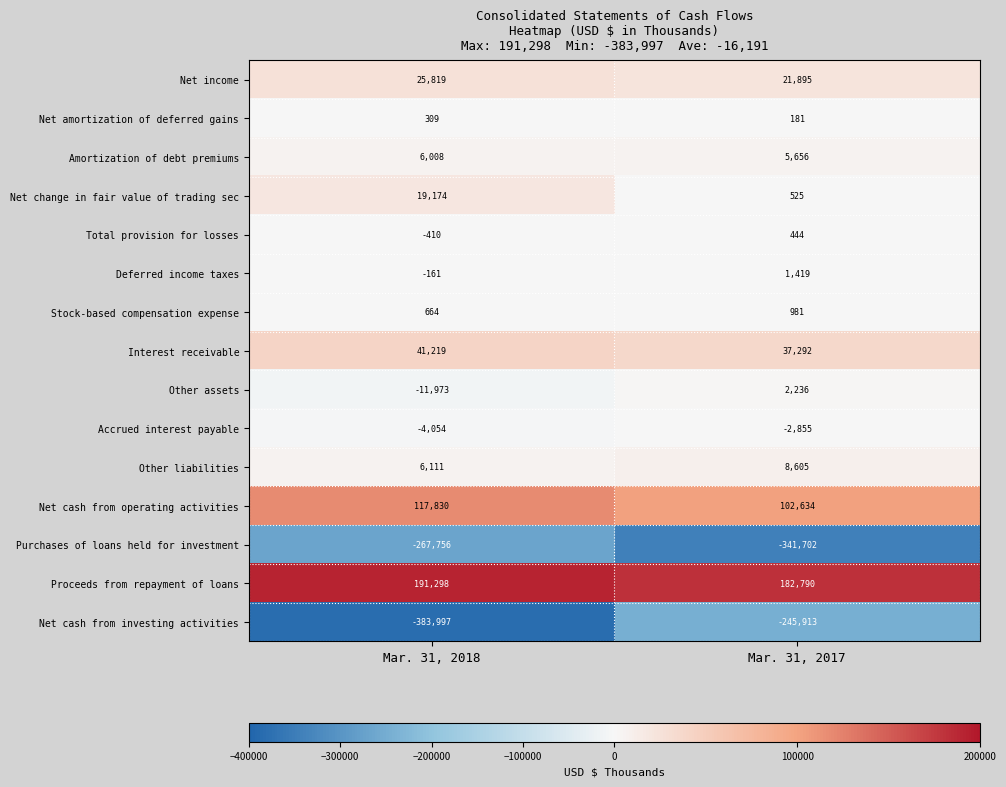

Count the number of data series in this chart.

15